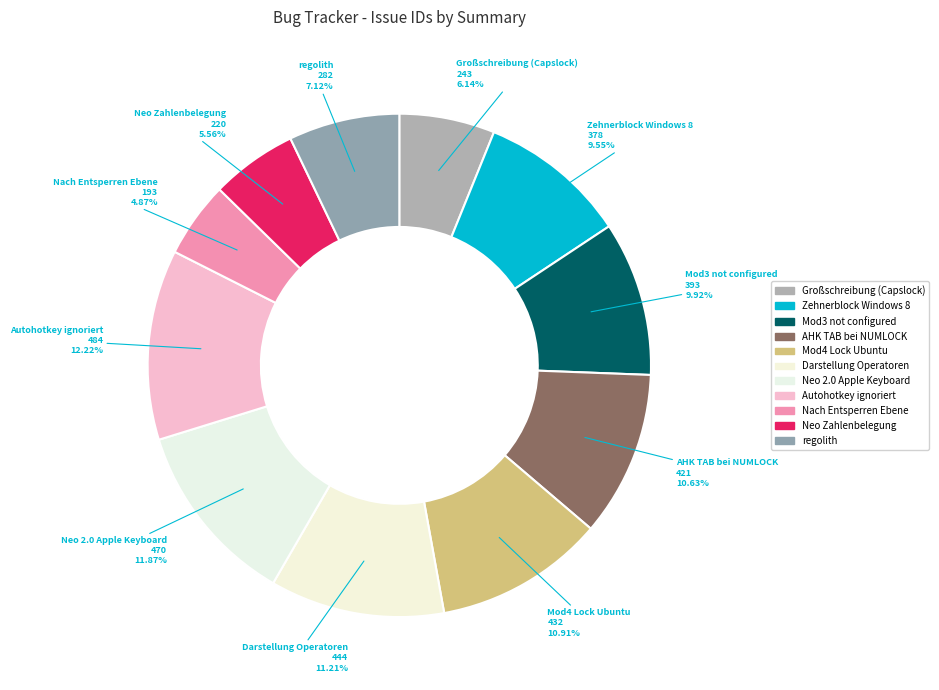

To the nearest percent, what percentage of the pie is Großschreibung (Capslock)?

6%